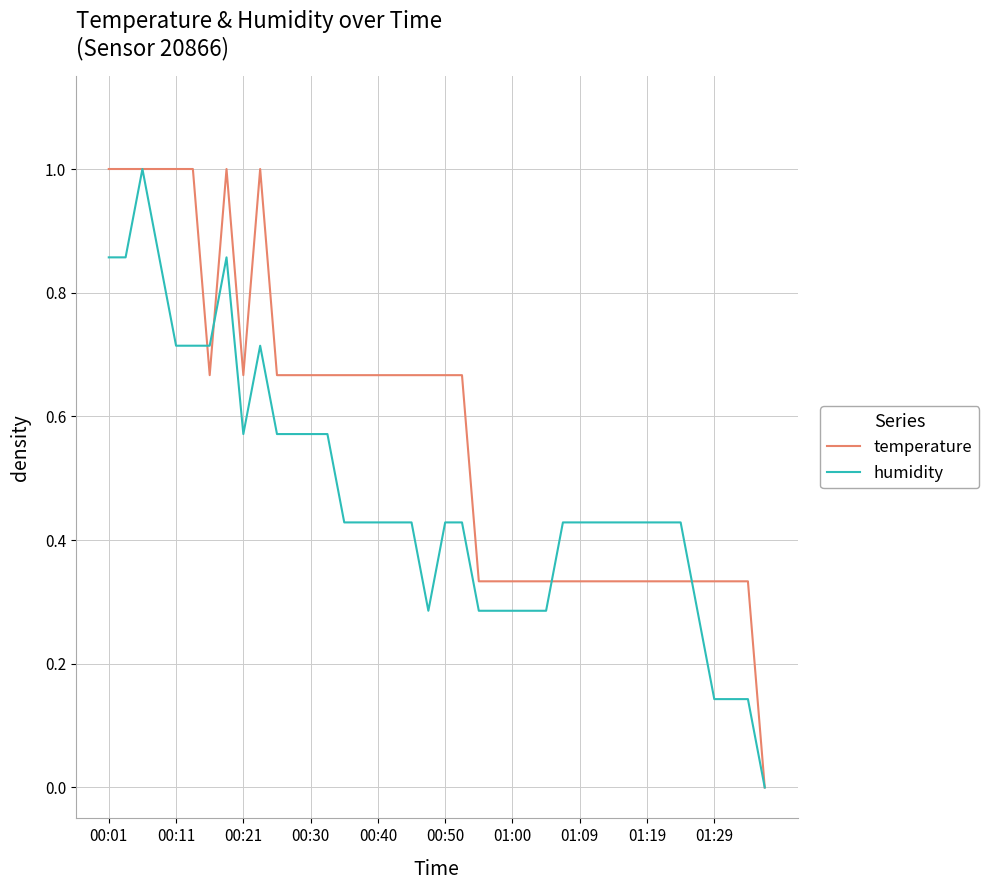

Rank the series by their average value, from lowest to highest.

humidity, temperature